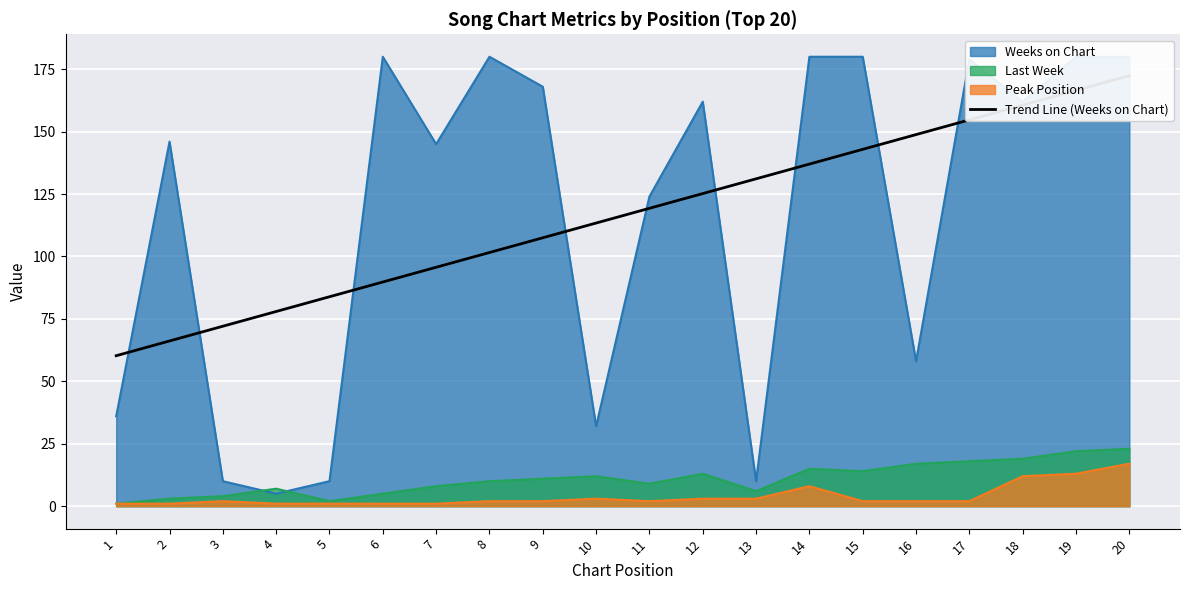

True or false: the data shows 30.4 at 6.

False